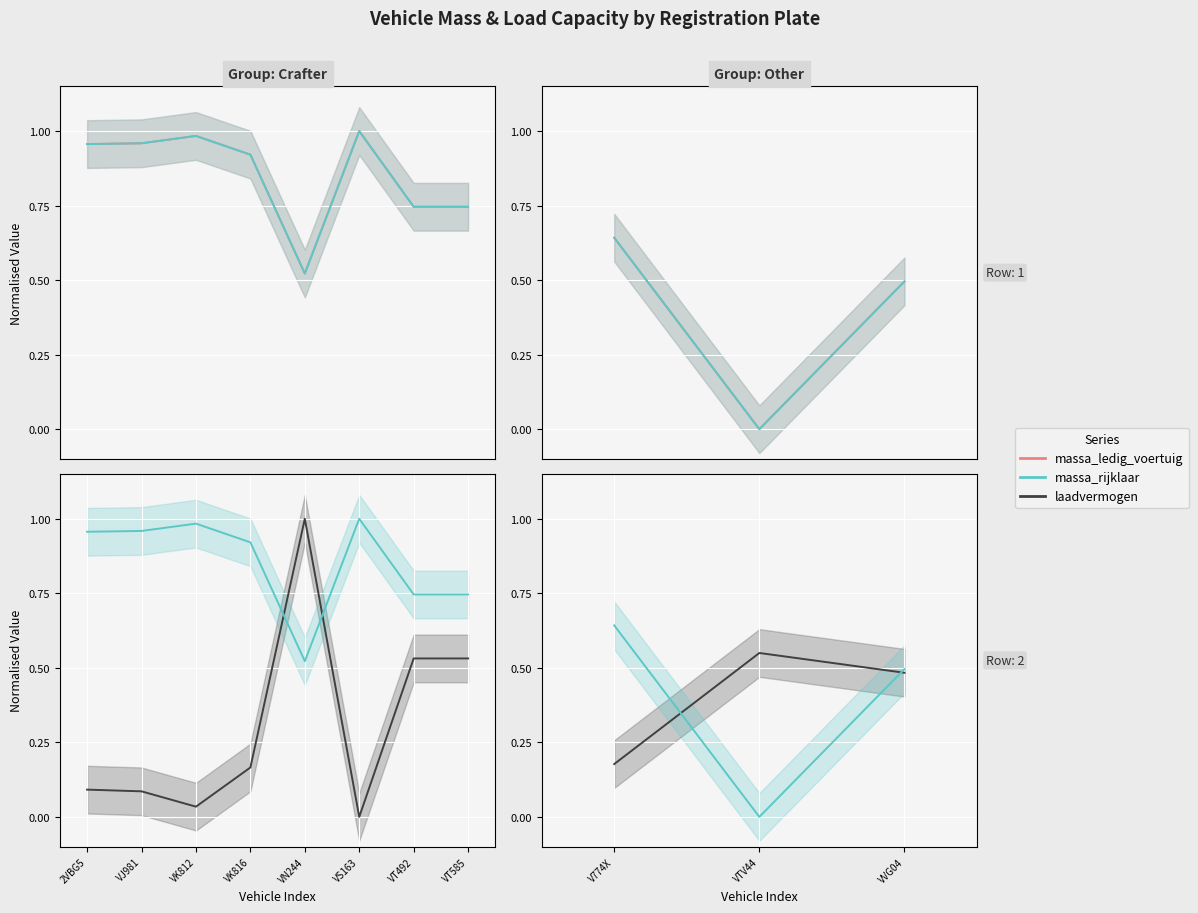

What is the sum of the massa_ledig_voertuig values at VVG04 and V774X?

1.1